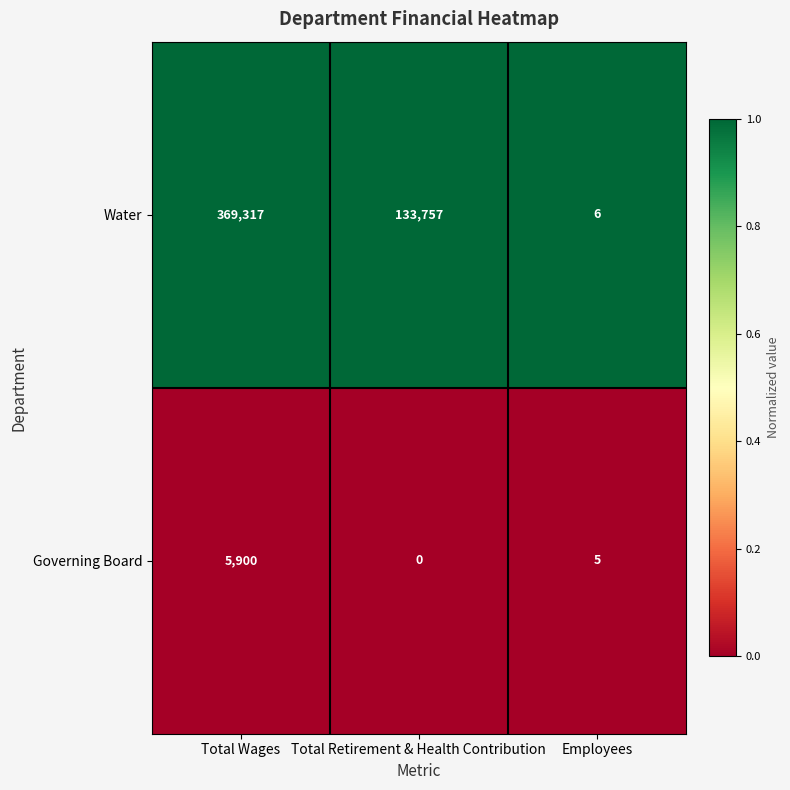

What is the total value across all series at Total Wages?

375217